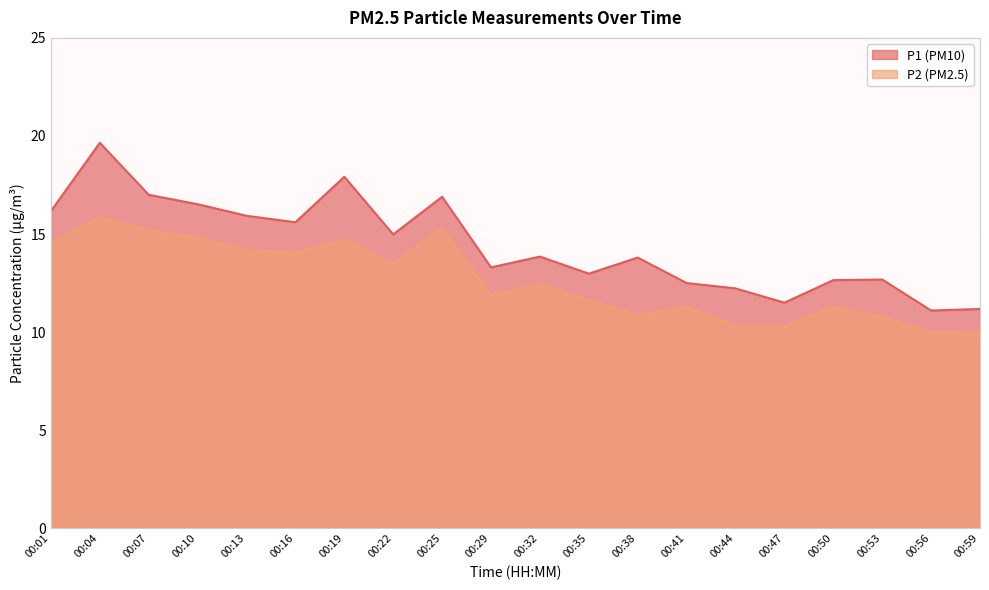

Reading left to right, transcribe all the data shown in this chart.

P1: 16.2	19.6	17.0	16.5	15.9	15.6	17.9	15.0	16.9	13.3	13.8	13.0	13.8	12.5	12.2	11.5	12.7	12.7	11.1	11.2
P2: 14.6	15.8	15.2	14.8	14.2	14.1	14.7	13.5	15.3	11.9	12.4	11.6	10.9	11.3	10.3	10.3	11.3	10.8	10.0	10.0